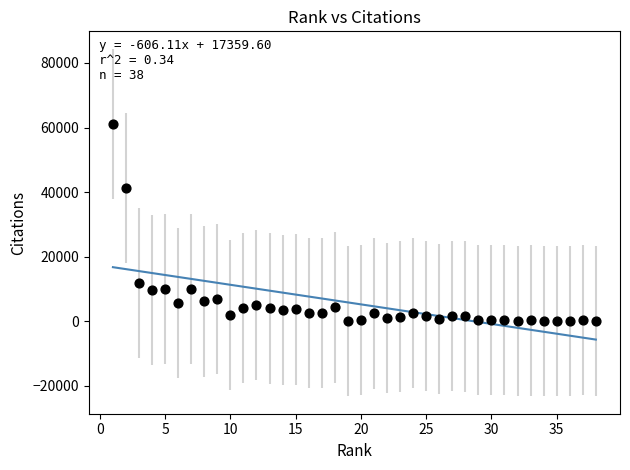

What is the range of Y values (max minus min)?

61125